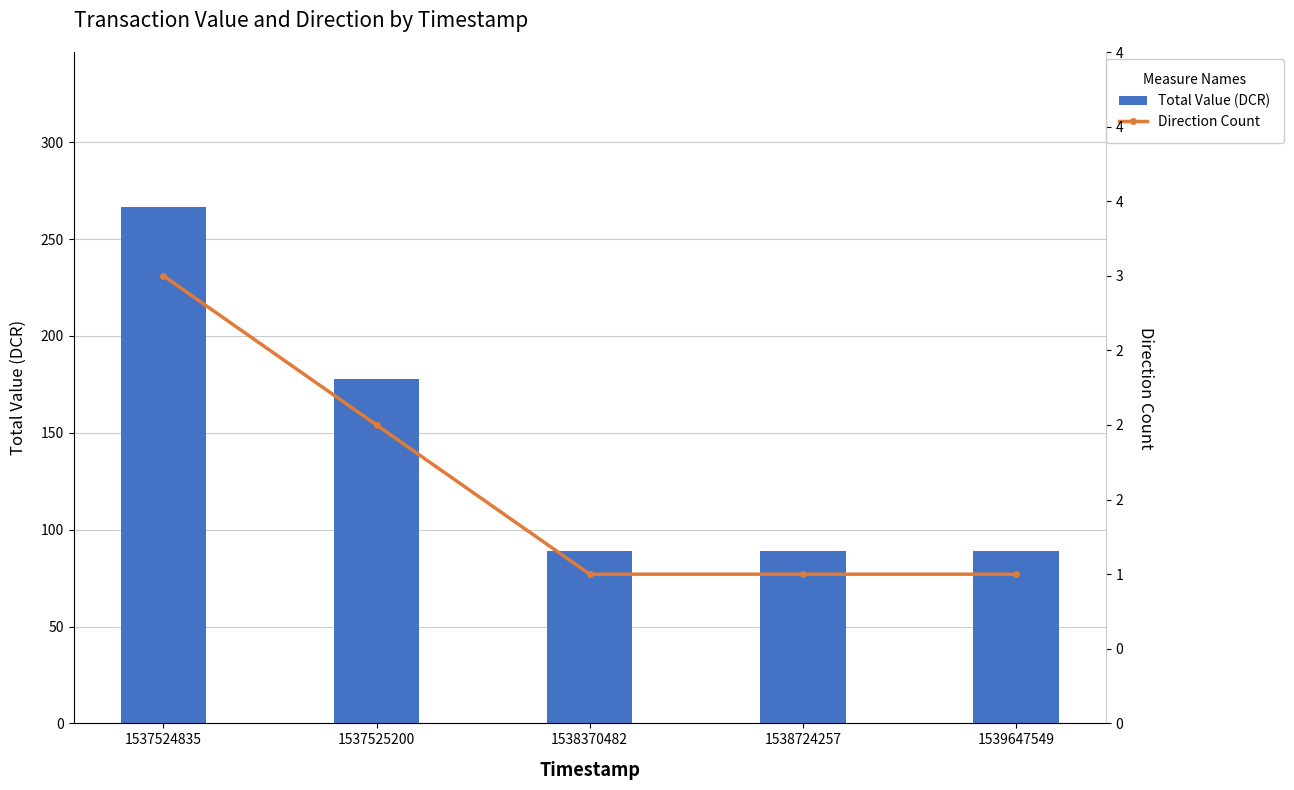

Rank the series by their maximum value, from lowest to highest.

Direction Count, Total Value (DCR)